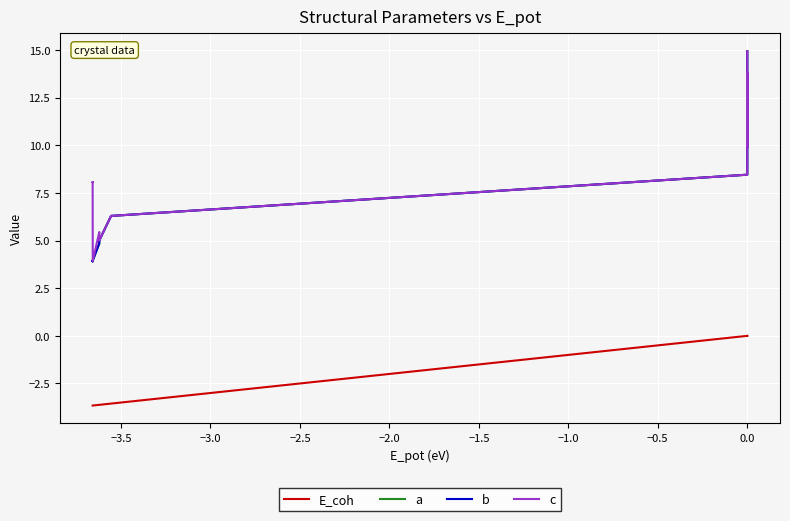

How many lines are shown in the chart?

4